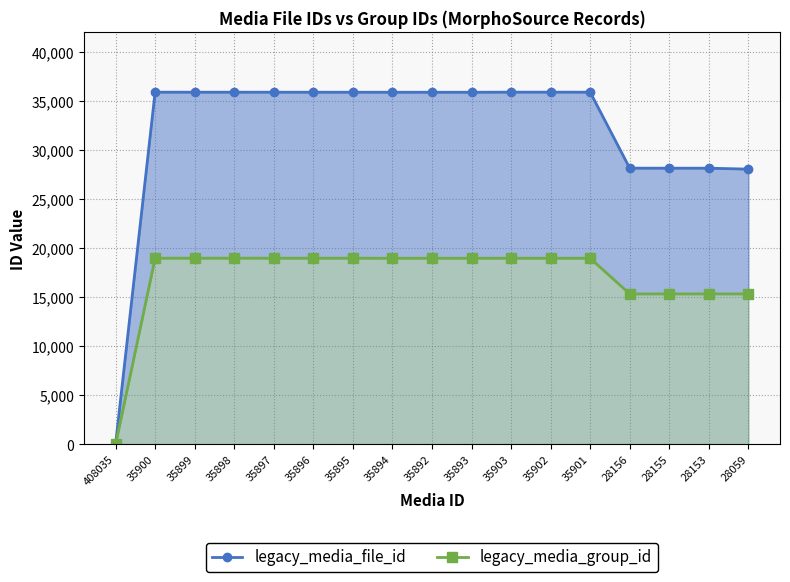

Which series has the largest total across all categories?

legacy_media_file_id